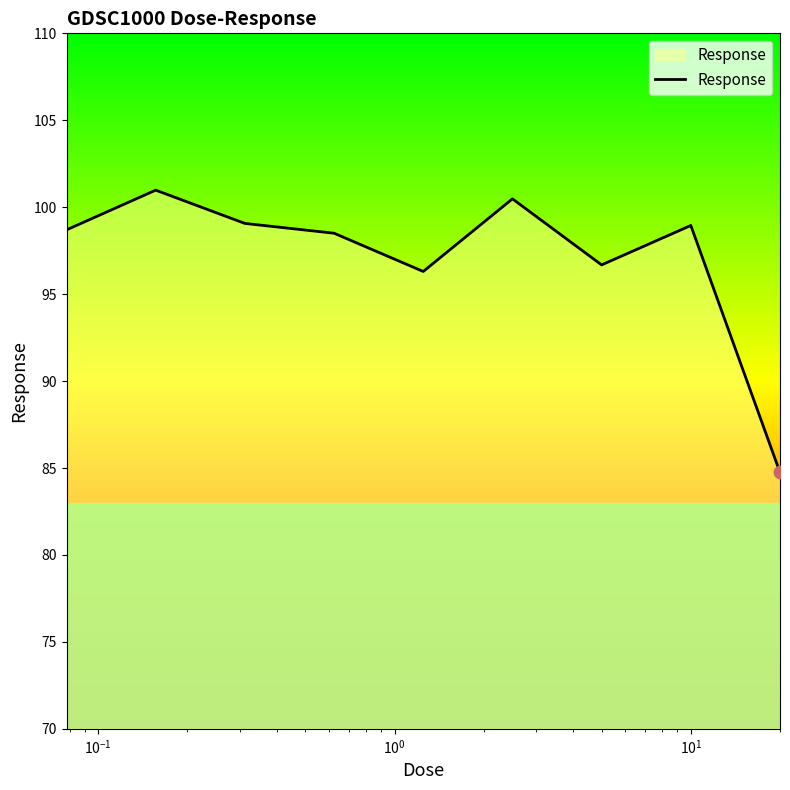

What is the maximum value shown in the chart?

101.0